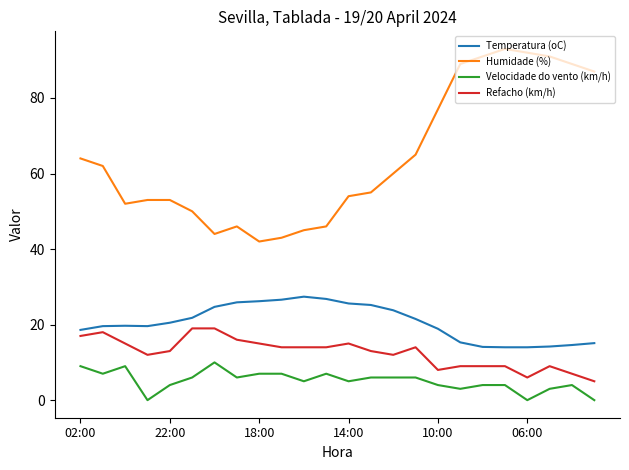

What are all the series names shown in the legend?

Temperatura (oC), Humidade (%), Velocidade do vento (km/h), Refacho (km/h)